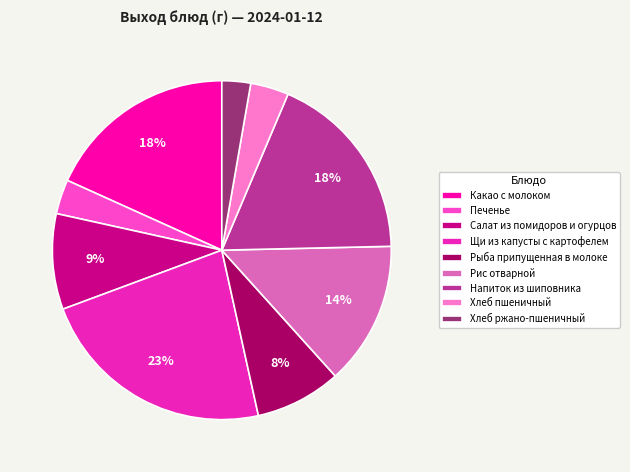

To the nearest percent, what is the difference between the largest and smallest slice percentages?

20%